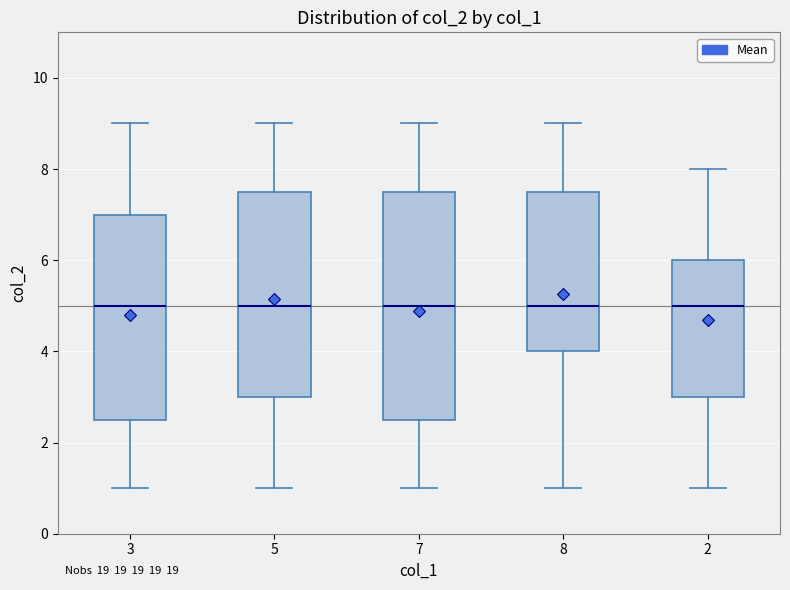

Reading left to right, read every box against the y-axis: the position of its median line, the range the box covers, and the ends of its whiskers. The values are not printed on the chart, so give them approximately, as read against the axis.

3: median 5.0, box 2.6 to 7.0, whiskers 1.0 to 9.0
5: median 5.0, box 3.0 to 7.6, whiskers 1.0 to 9.0
7: median 5.0, box 2.6 to 7.6, whiskers 1.0 to 9.0
8: median 5.0, box 4.0 to 7.6, whiskers 1.0 to 9.0
2: median 5.0, box 3.0 to 6.0, whiskers 1.0 to 8.0